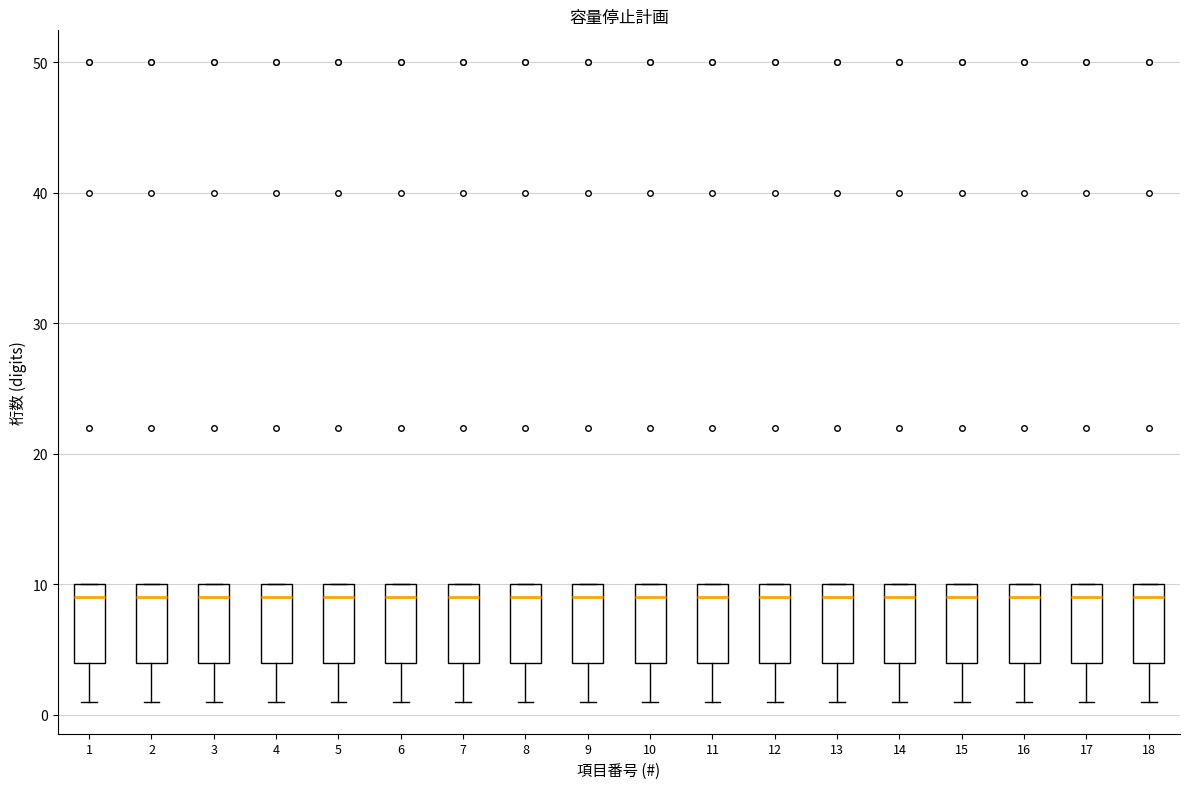

Reading left to right, transcribe this box plot: for each box, give where its median line is, the range the box spans, and where its two whiskers end, as read against the y-axis. The values are not printed on the chart, so give them approximately, as read against the axis.

1: median 9, box 4 to 10, whiskers 1 to 10
2: median 9, box 4 to 10, whiskers 1 to 10
3: median 9, box 4 to 10, whiskers 1 to 10
4: median 9, box 4 to 10, whiskers 1 to 10
5: median 9, box 4 to 10, whiskers 1 to 10
6: median 9, box 4 to 10, whiskers 1 to 10
7: median 9, box 4 to 10, whiskers 1 to 10
8: median 9, box 4 to 10, whiskers 1 to 10
9: median 9, box 4 to 10, whiskers 1 to 10
10: median 9, box 4 to 10, whiskers 1 to 10
11: median 9, box 4 to 10, whiskers 1 to 10
12: median 9, box 4 to 10, whiskers 1 to 10
13: median 9, box 4 to 10, whiskers 1 to 10
14: median 9, box 4 to 10, whiskers 1 to 10
15: median 9, box 4 to 10, whiskers 1 to 10
16: median 9, box 4 to 10, whiskers 1 to 10
17: median 9, box 4 to 10, whiskers 1 to 10
18: median 9, box 4 to 10, whiskers 1 to 10